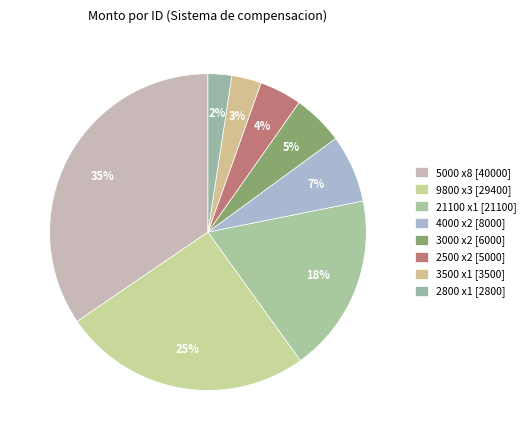

How many slices are in this pie chart?

8